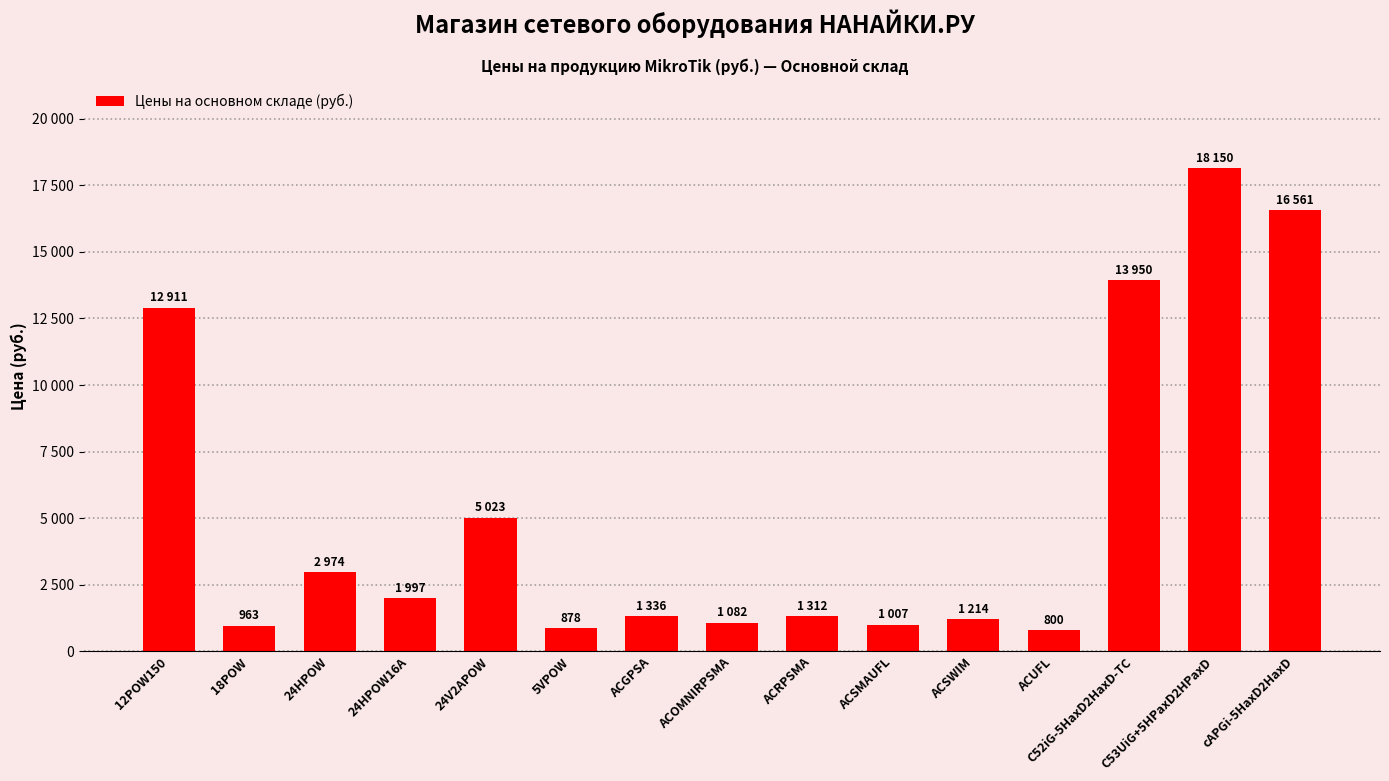

Does the chart contain any negative values?

No